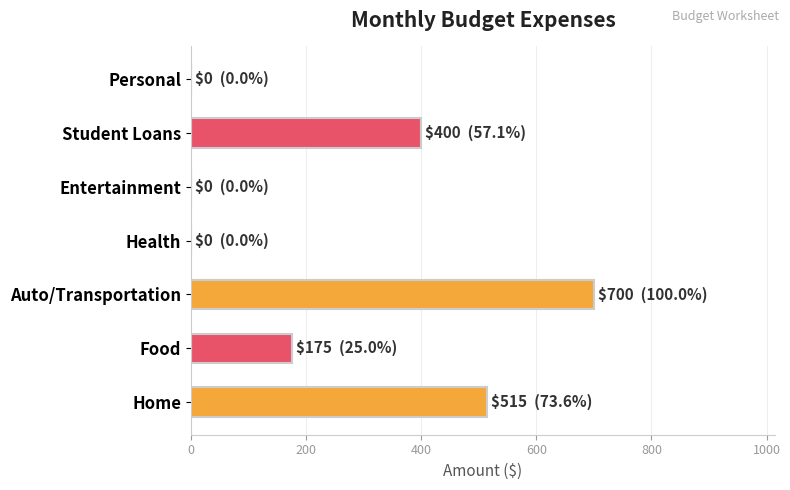

Which label corresponds to the largest value in the chart?

Auto/Transportation